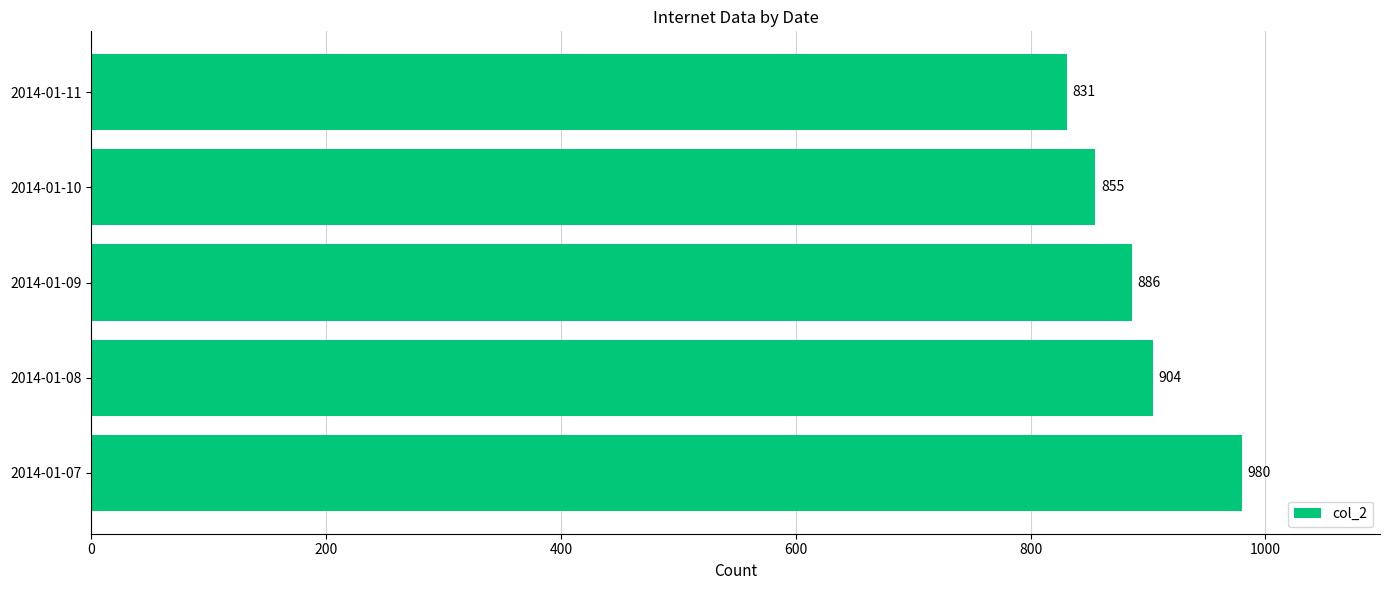

What is the difference between the values at 2014-01-09 and 2014-01-11?

55